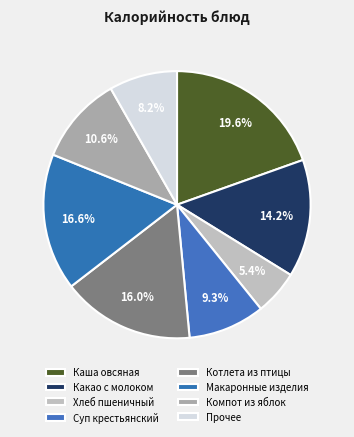

True or false: Котлета из птицы accounts for 8% of the total.

False